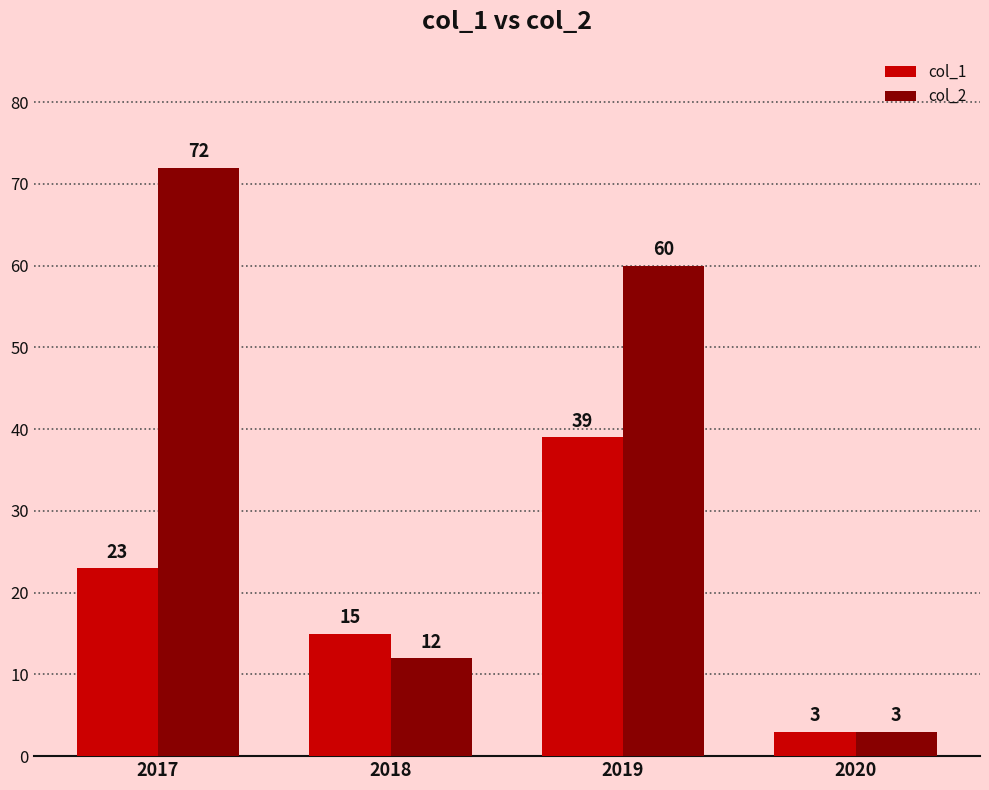

What are all the series names shown in the legend?

col_1, col_2